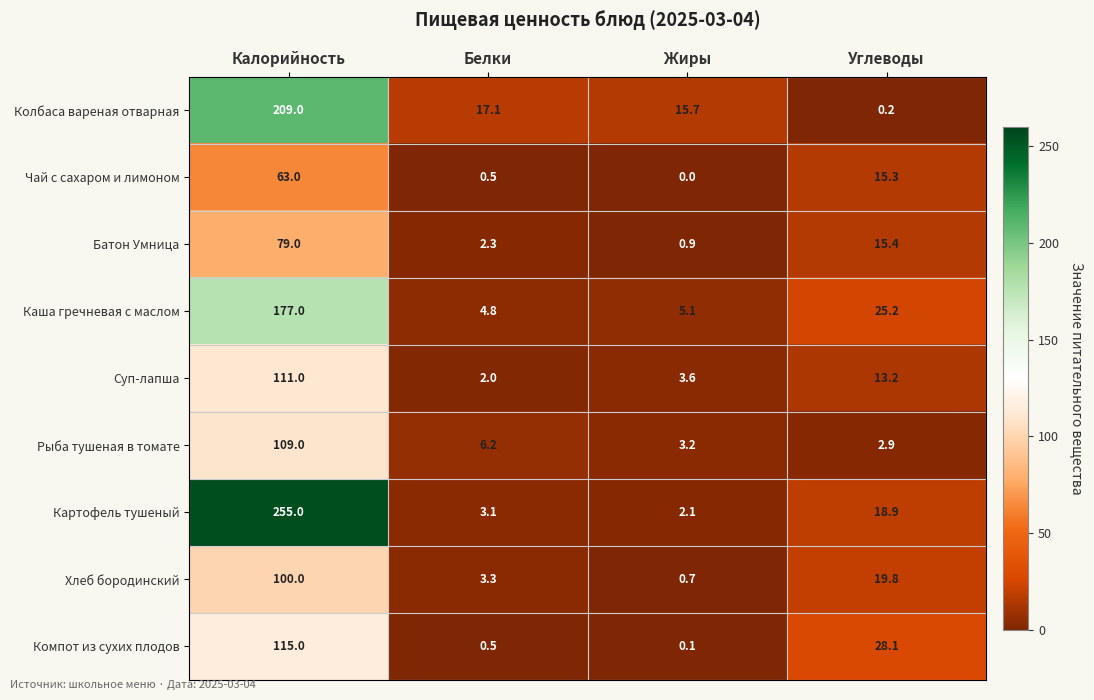

What is the difference between the second highest and minimum values in the Батон Умница series?

14.5